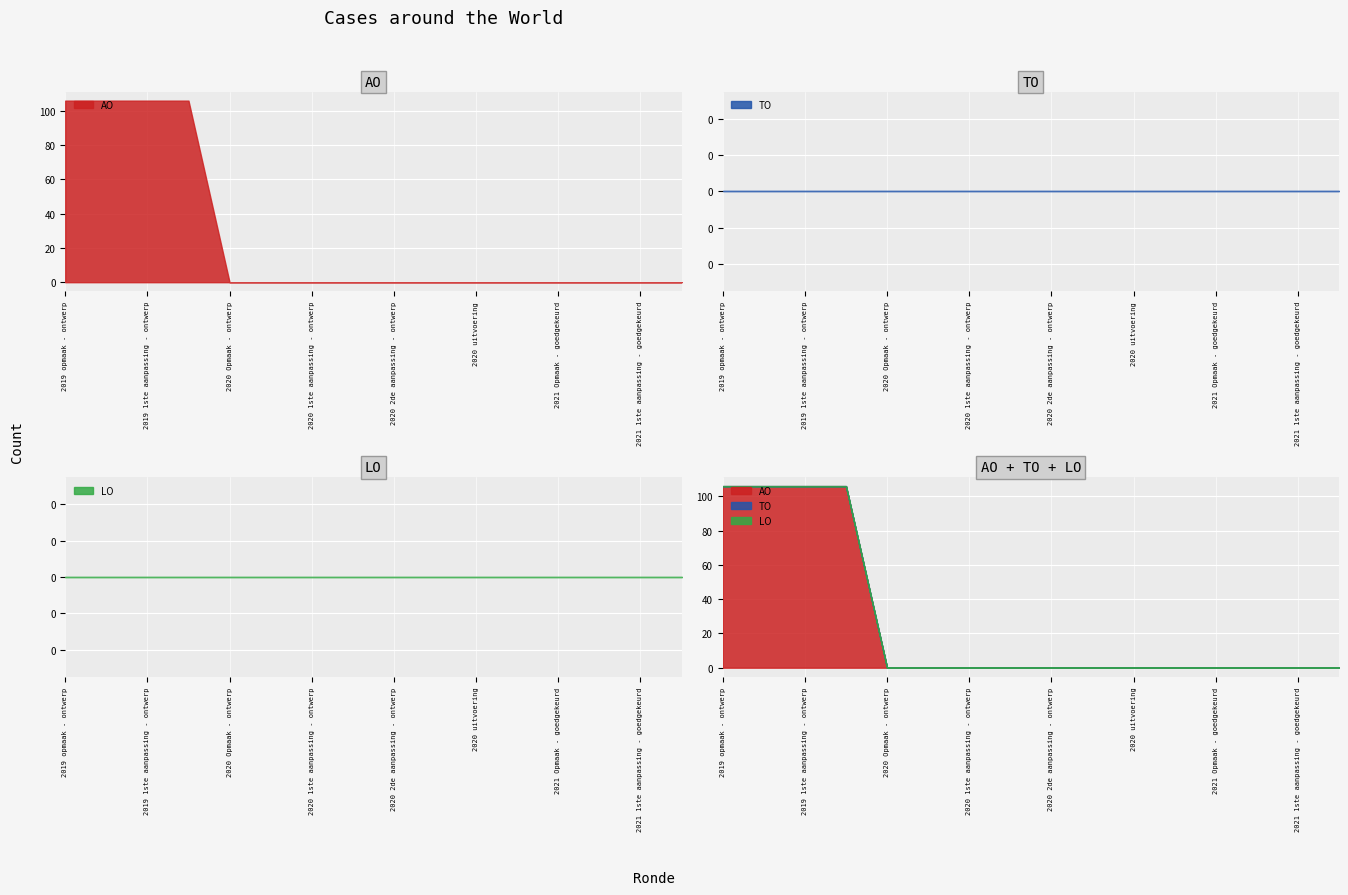

Which series has the largest total across all categories?

AO